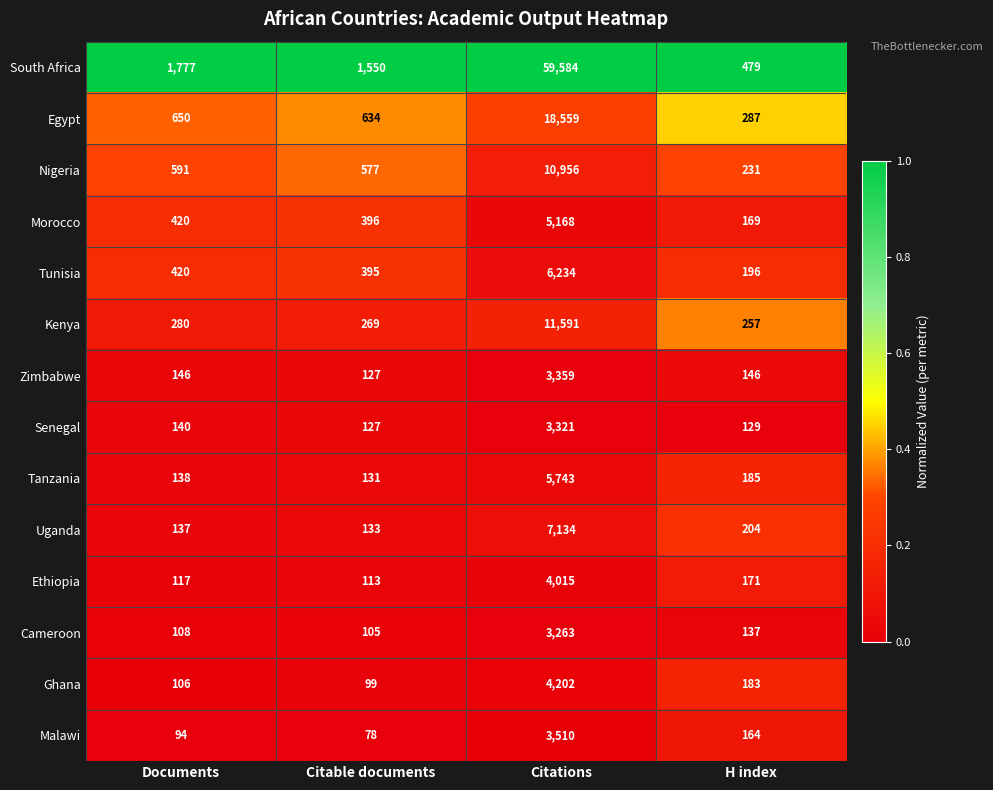

The value of Nigeria at Citations is 10956. True or false?

True